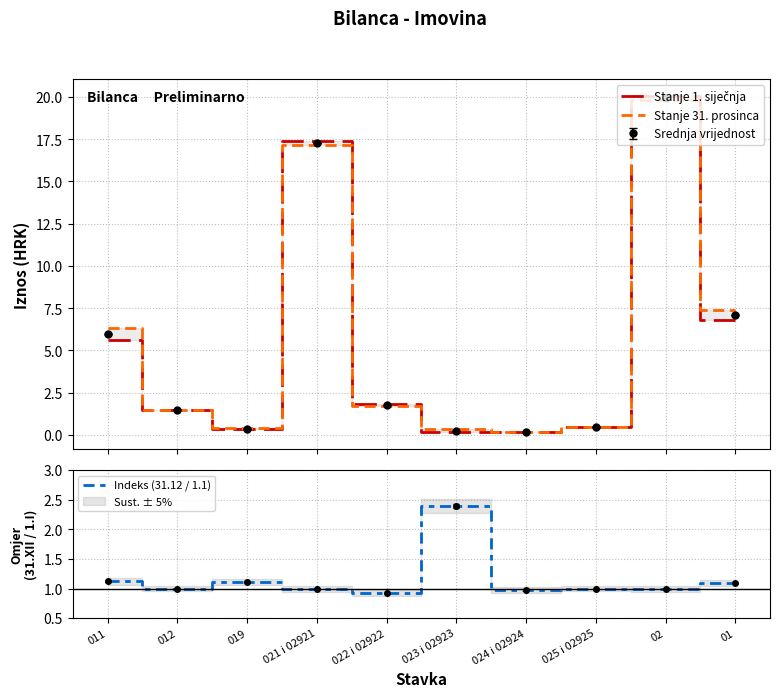

Does the chart have visible grid lines?

Yes